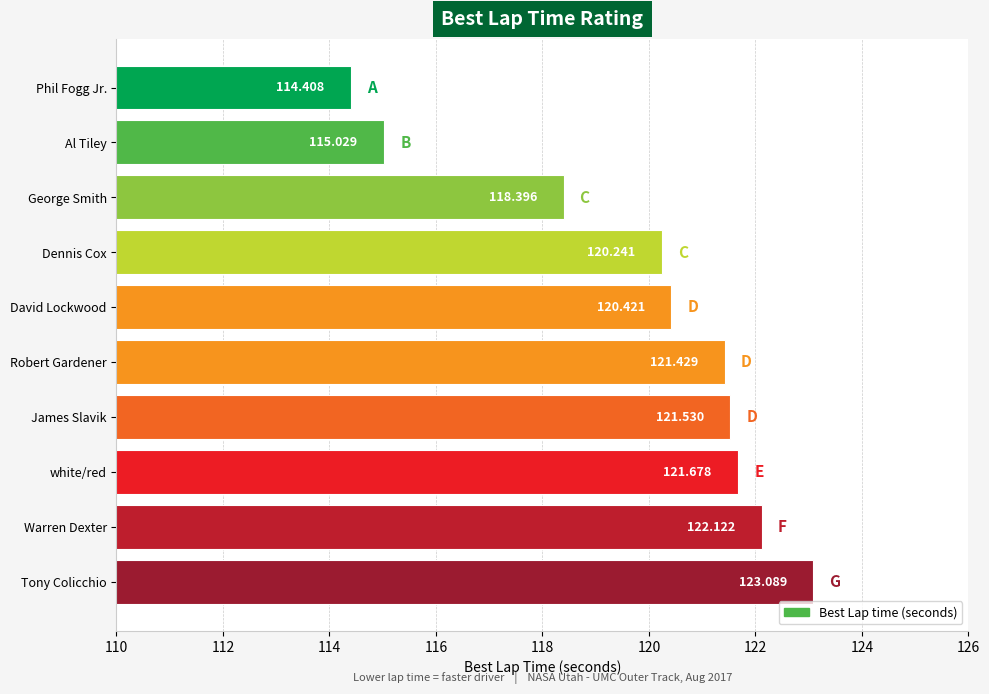

Which label corresponds to the largest value in the chart?

Tony Colicchio